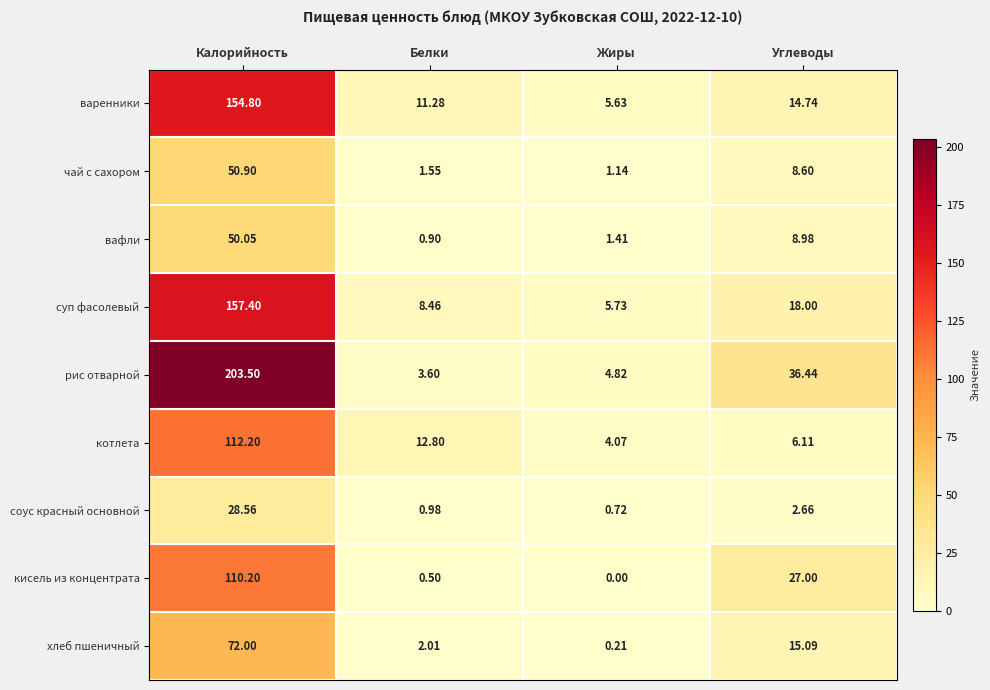

How many values in the соус красный основной series exceed 2?

2